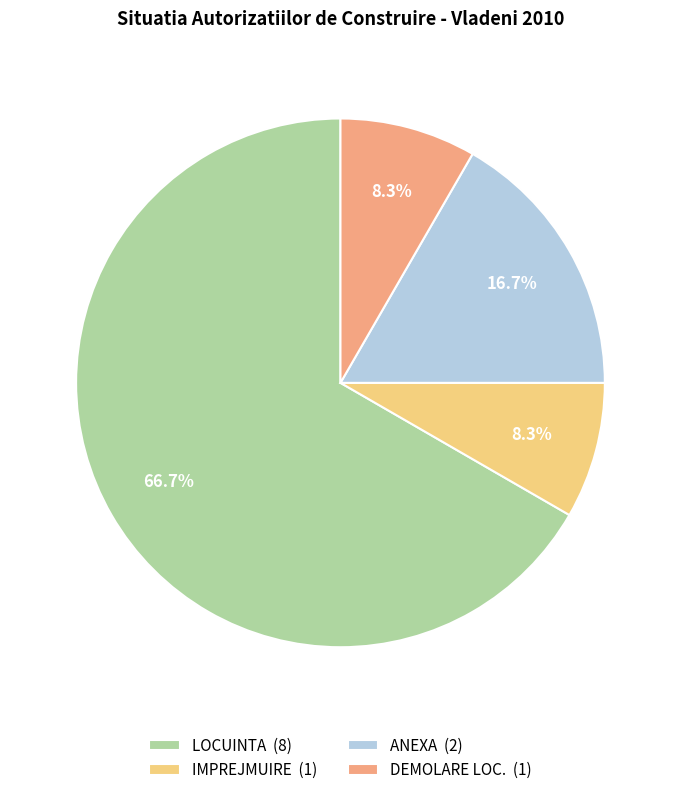

True or false: LOCUINTA accounts for 61% of the total.

False